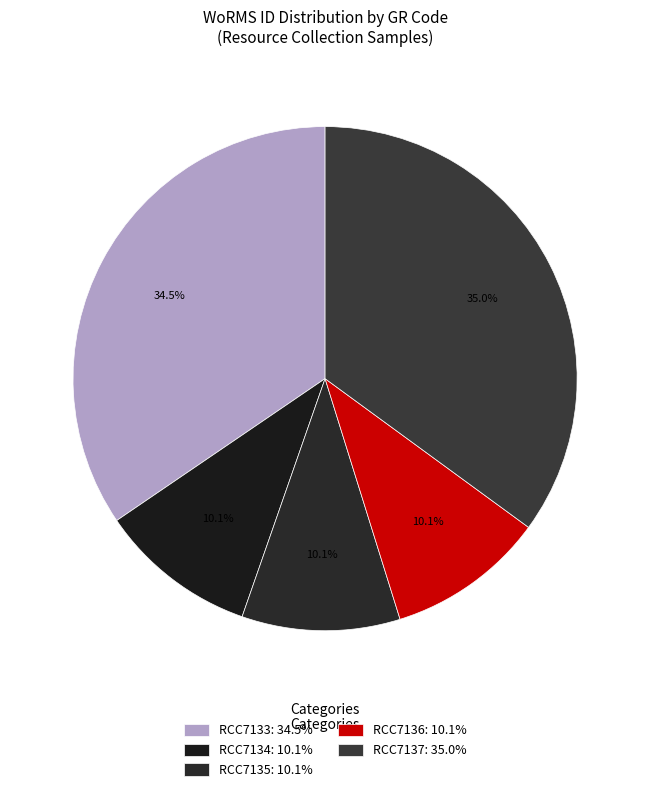

How many segments does this pie chart have?

5